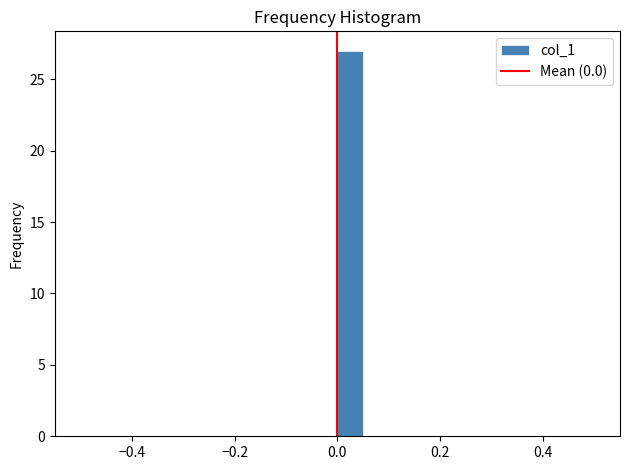

Read against the x-axis, roughly where is the centre of the tallest bar?

0.02